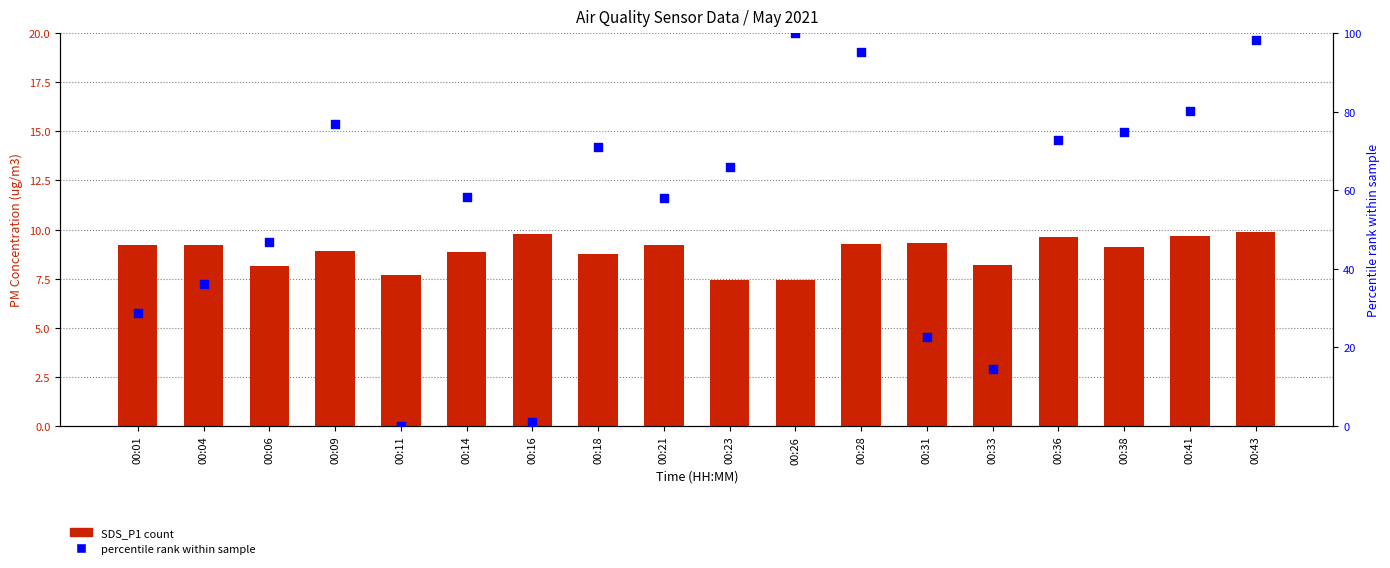

Which series has the widest spread of Y values?

percentile rank within sample